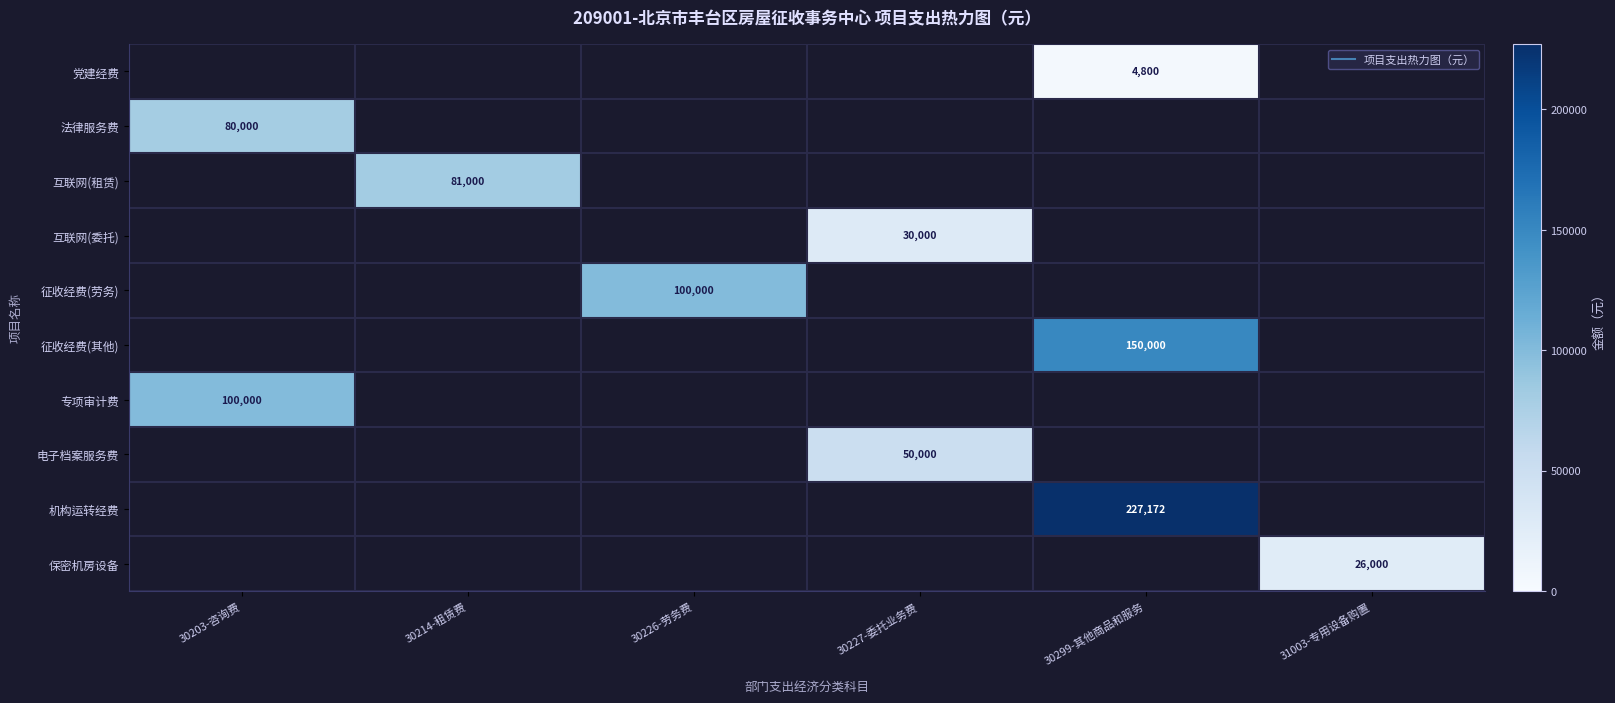

Between 30203-咨询费 and 30227-委托业务费, which series saw the biggest shift?

专项审计费